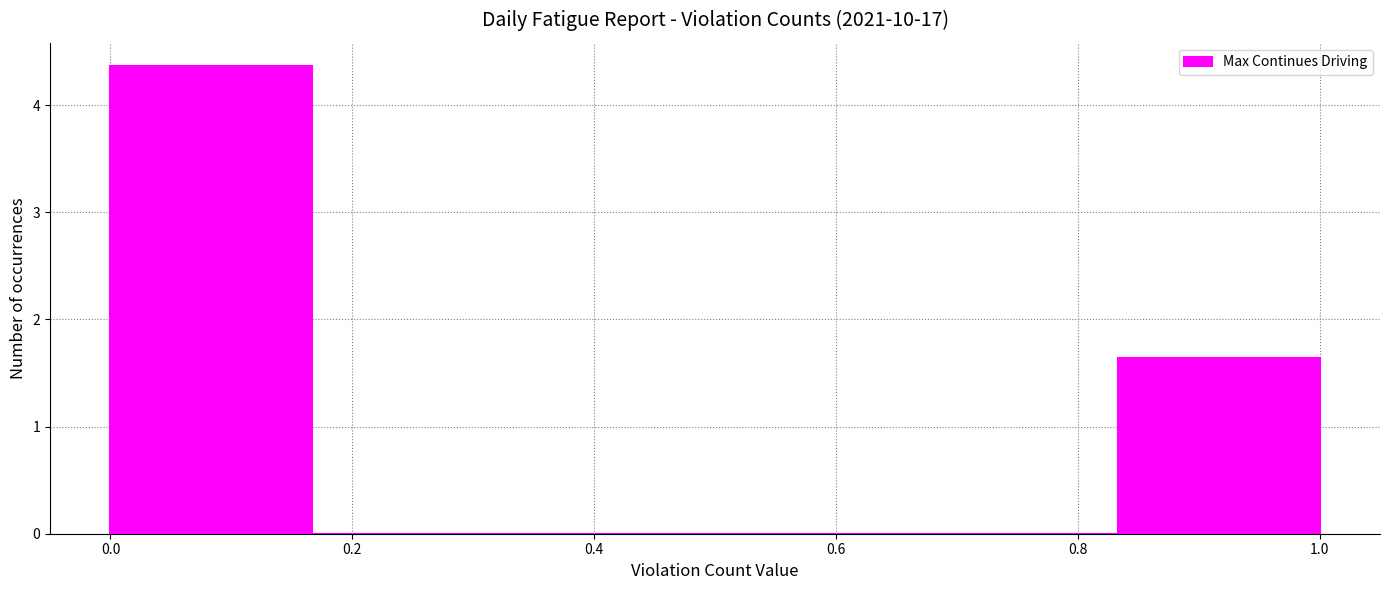

Reading left to right, transcribe this chart: for each bar, give the range it covers on the x-axis and its height. Neither the bar edges nor the heights are printed on the chart, so give them approximately, as read against the axes.

0.00 to 0.16: 4.4
0.16 to 0.34: 0
0.34 to 0.50: 0
0.50 to 0.66: 0
0.66 to 0.84: 0
0.84 to 1.00: 1.6